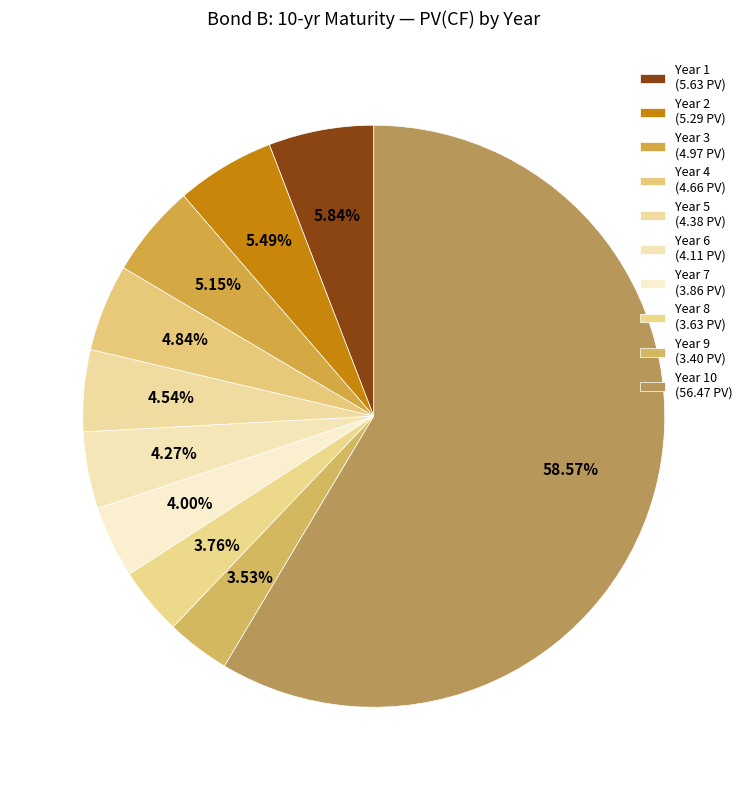

Which slice is the smallest?

Year 9